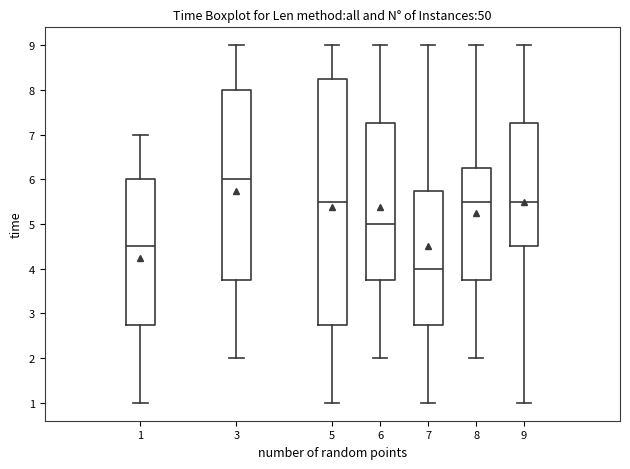

Reading left to right, read every box against the y-axis: the position of its median line, the range the box covers, and the ends of its whiskers. The values are not printed on the chart, so give them approximately, as read against the axis.

1: median 4.5, box 2.8 to 6.0, whiskers 1.0 to 7.0
3: median 6.0, box 3.8 to 8.0, whiskers 2.0 to 9.0
5: median 5.5, box 2.8 to 8.3, whiskers 1.0 to 9.0
6: median 5.0, box 3.8 to 7.3, whiskers 2.0 to 9.0
7: median 4.0, box 2.8 to 5.8, whiskers 1.0 to 9.0
8: median 5.5, box 3.8 to 6.3, whiskers 2.0 to 9.0
9: median 5.5, box 4.5 to 7.3, whiskers 1.0 to 9.0